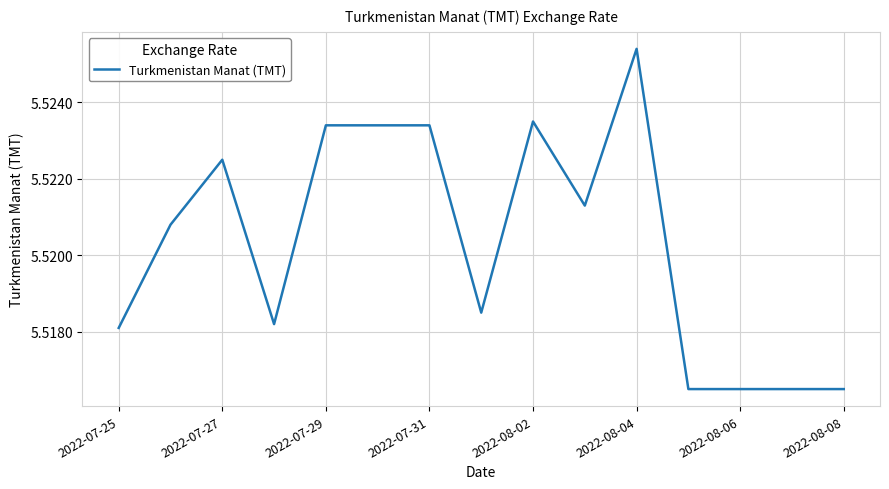

What is the average value?

5.5